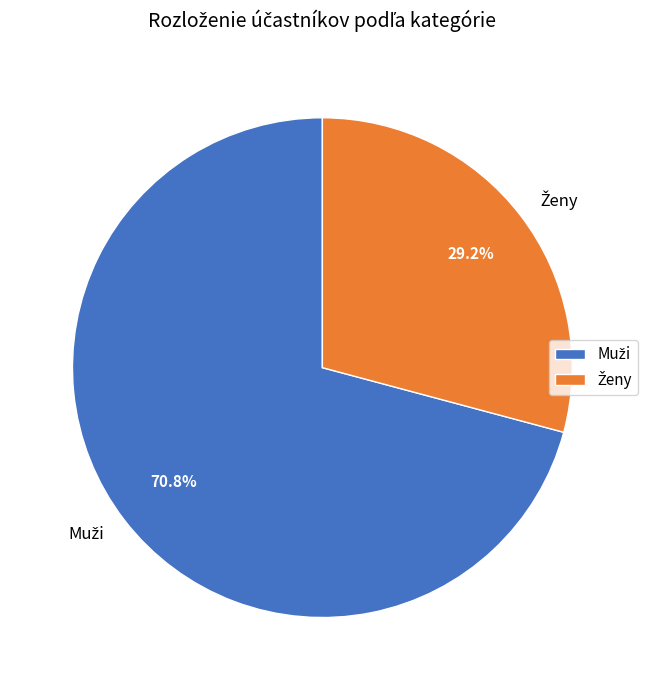

Does any single category account for the majority?

Yes